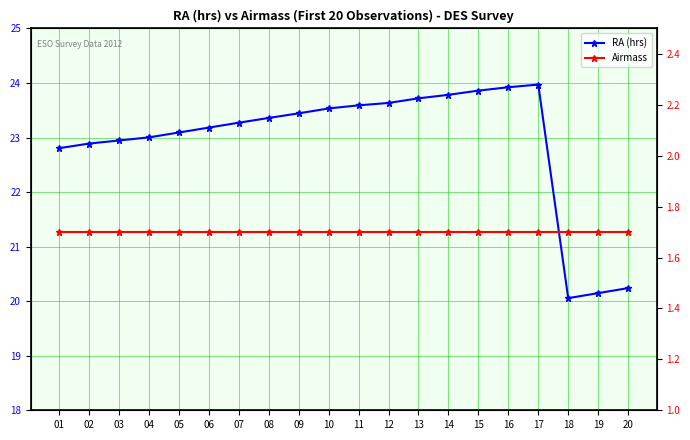

Where does the RA (hrs) series first go above 23?

04